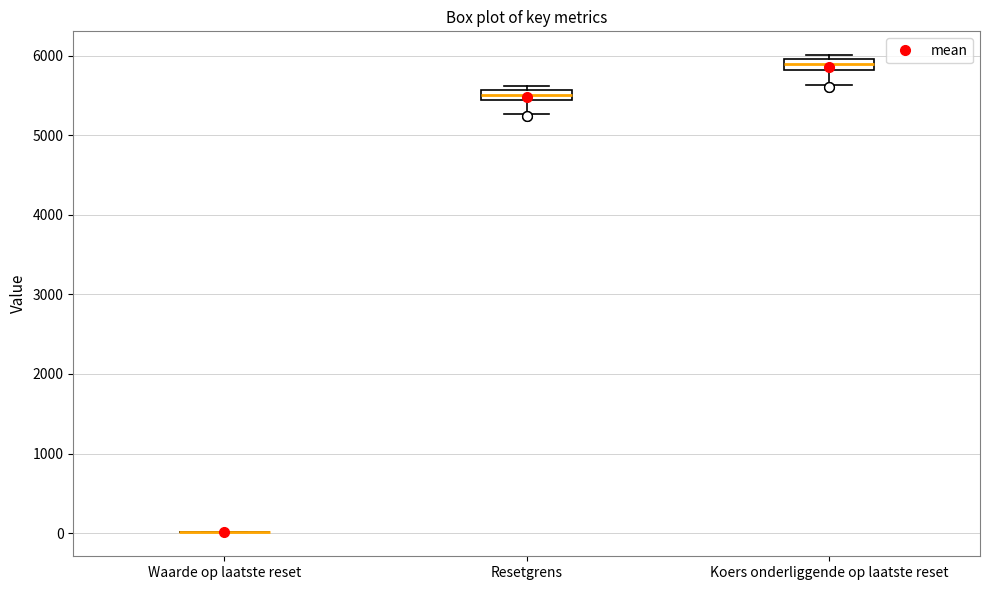

Where does the median line of the box for Resetgrens sit on the y-axis? The values are not printed on the chart, so give them approximately, as read against the axis.

5500